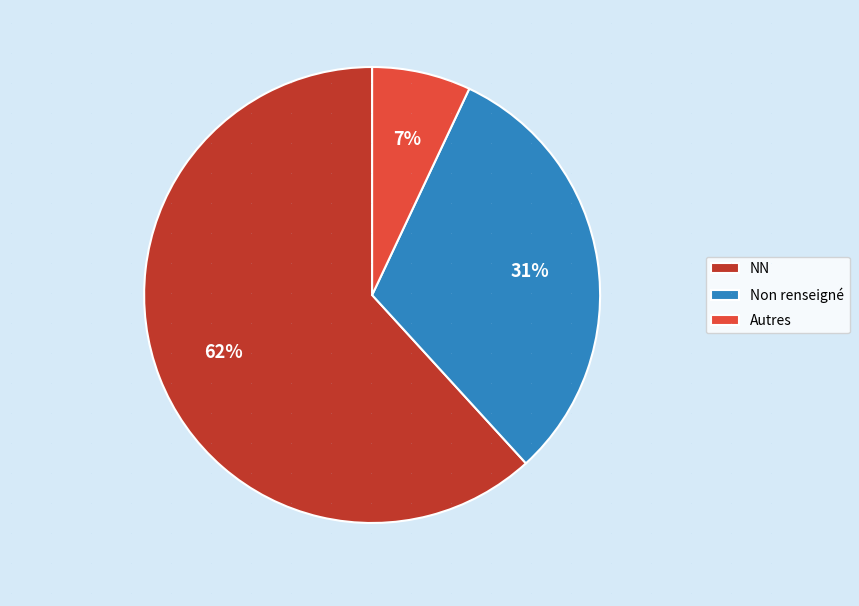

How many slices are in this pie chart?

3